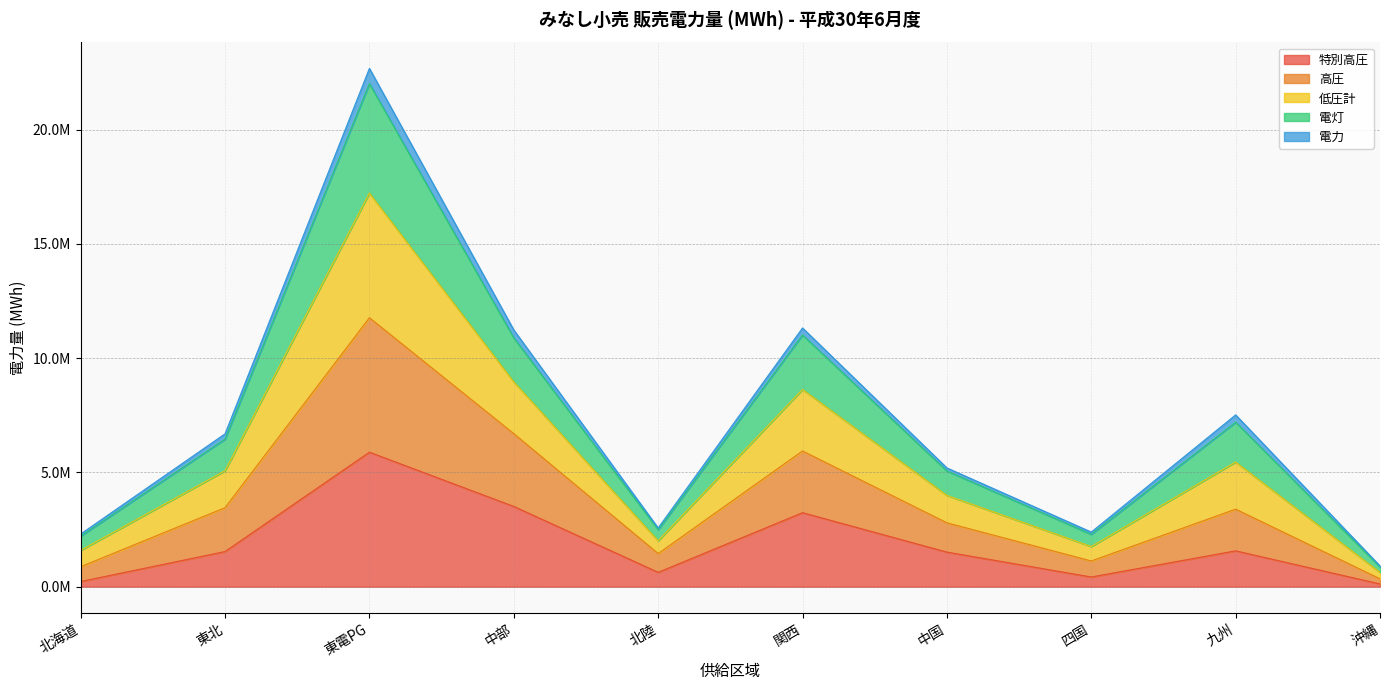

How many interior local peaks does the 電灯 series have?

3